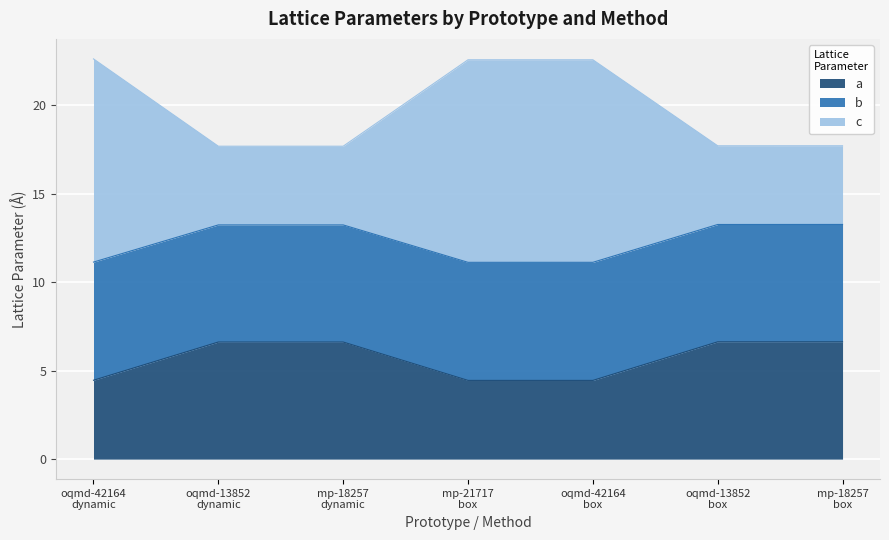

What is the total value across all series at mp-21717
box?

22.6